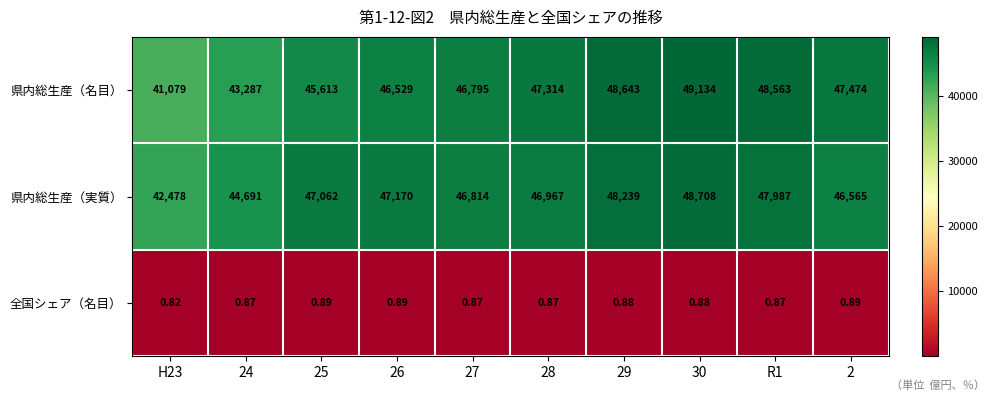

Which series changed the most between 24 and 29?

県内総生産（名目）